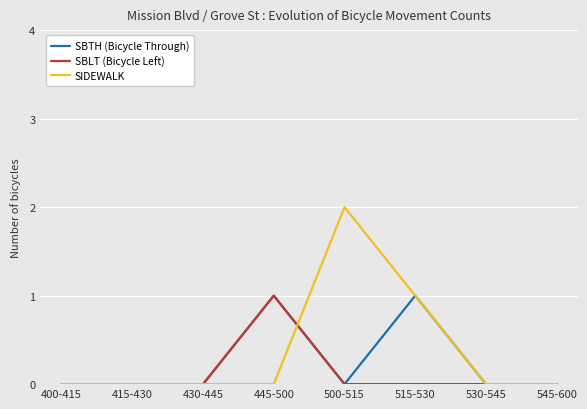

What is the greatest value displayed?

2